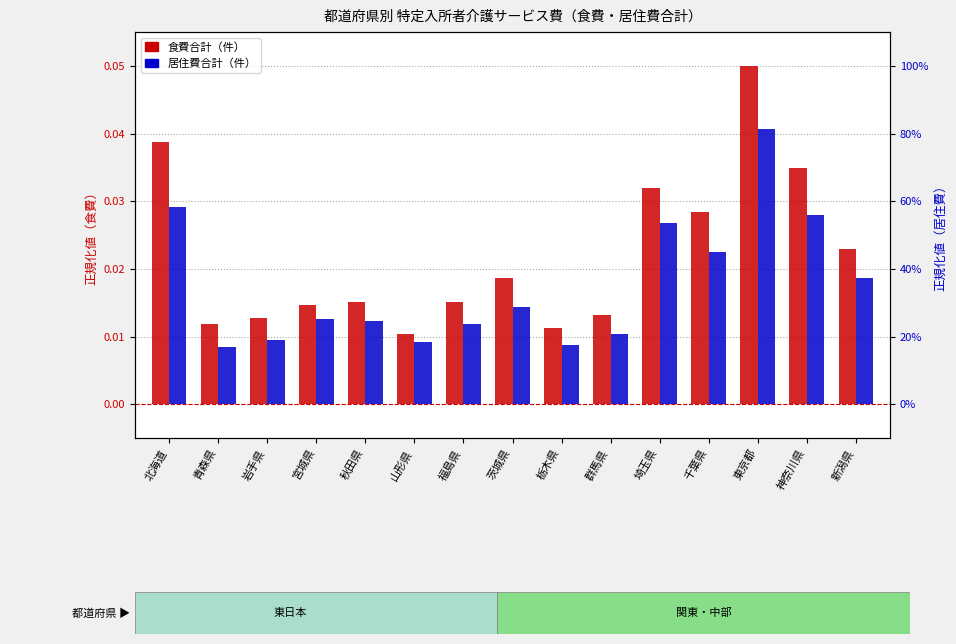

How many 食費合計 values are between 0 and 1?

15